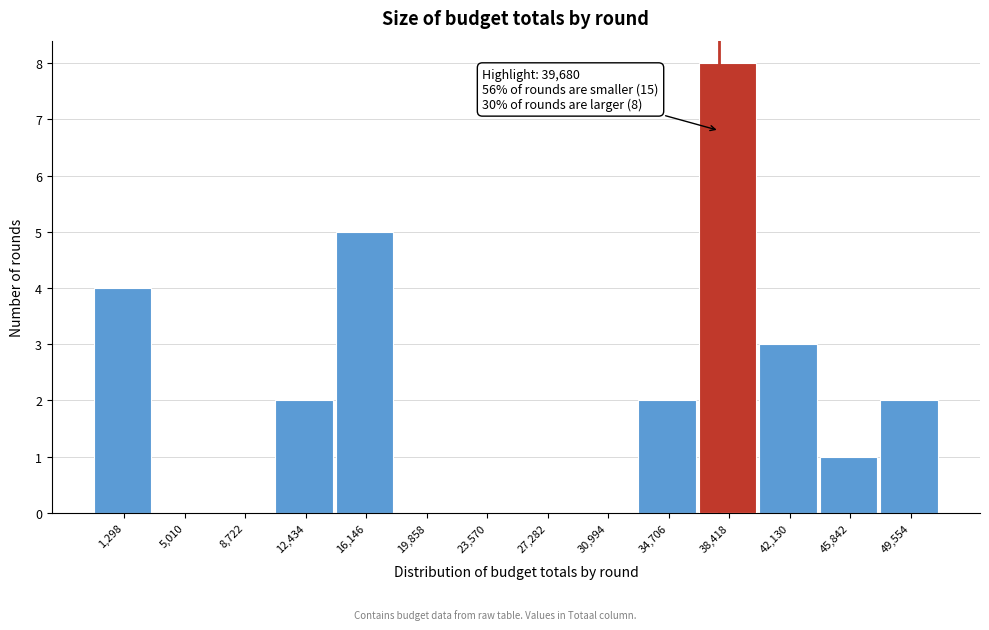

Reading right to left, what are all the values shown in this chart?

49,554=2	45,842=1	42,130=3	38,418=8	34,706=2	30,994=0	27,282=0	23,570=0	19,858=0	16,146=5	12,434=2	8,722=0	5,010=0	1,298=4